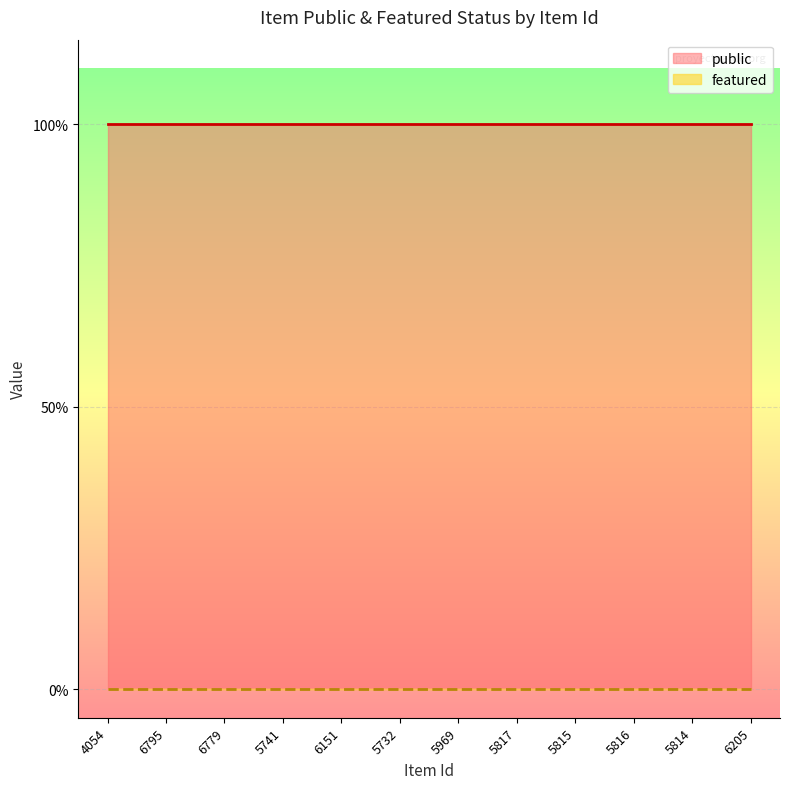

Which series changed the most between 6795 and 5732?

public